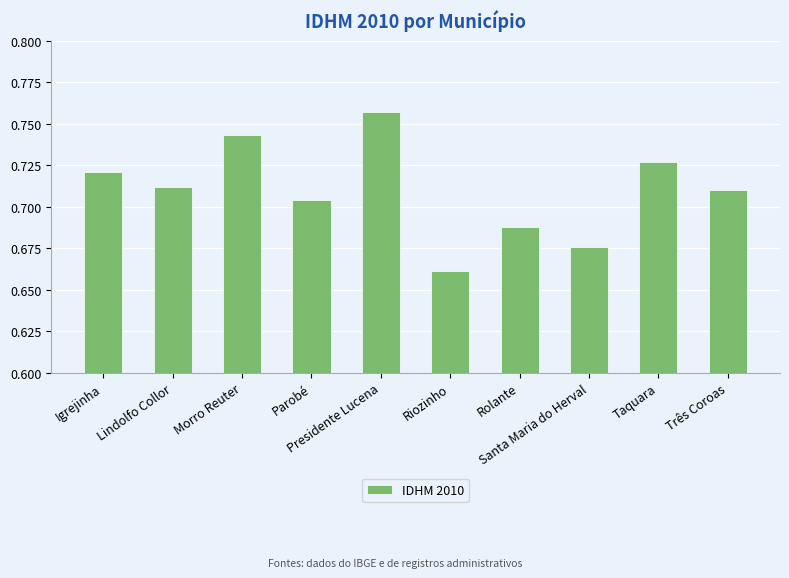

List the labels in order of value, largest first.

Presidente Lucena, Morro Reuter, Taquara, Igrejinha, Lindolfo Collor, Três Coroas, Parobé, Rolante, Santa Maria do Herval, Riozinho